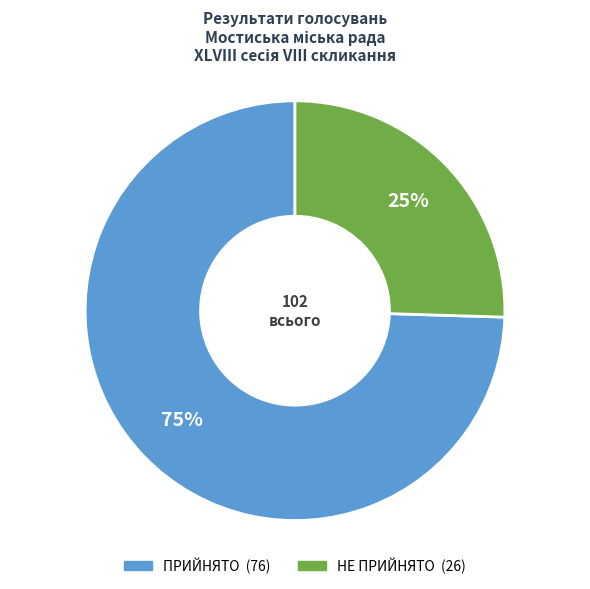

To the nearest percent, what is the combined percentage of ПРИЙНЯТО and НЕ ПРИЙНЯТО?

100%